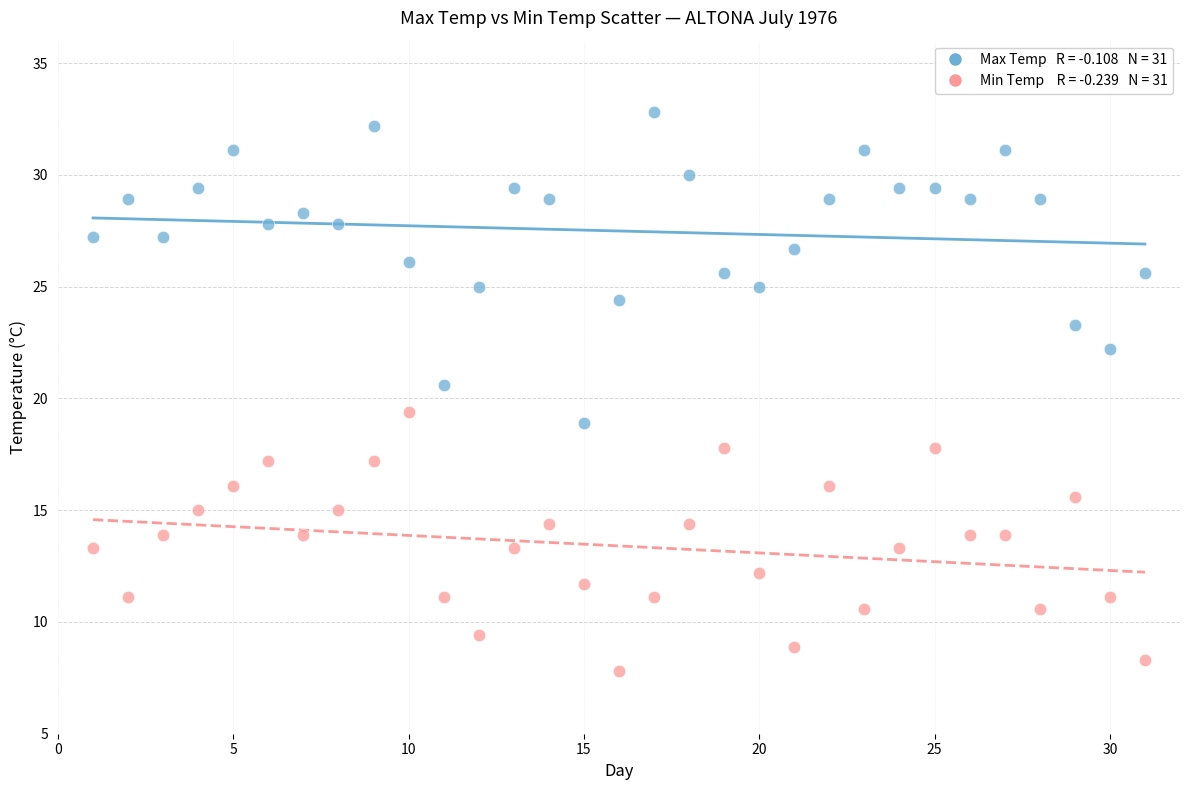

Across all data points, what is the range of X values (max minus min)?

30.0